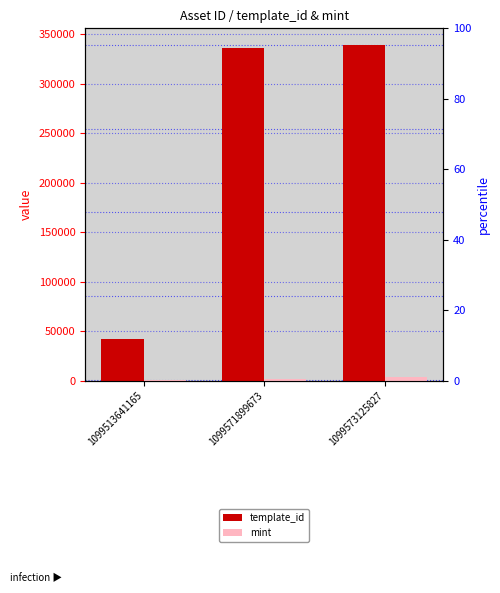

What is the average value of the template_id series?

239430